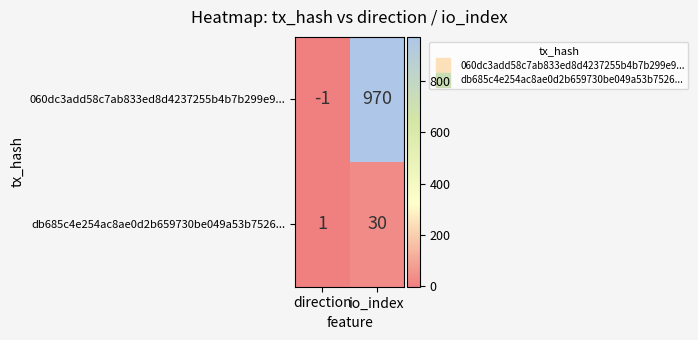

What is the approximate value of 060dc3add58c7ab833ed8d4237255b4b7b299e9... at io_index, to the nearest 50?

950